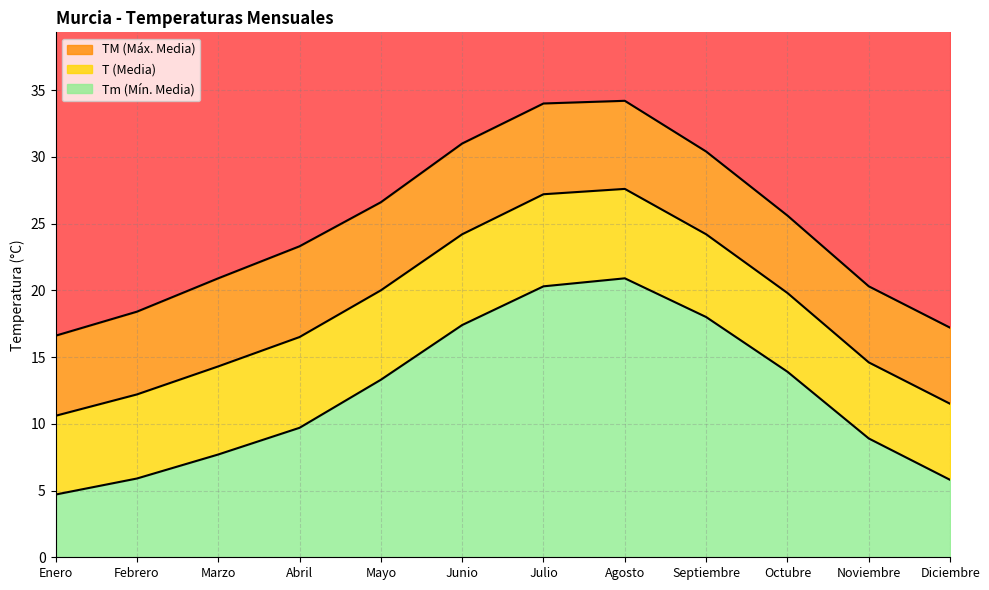

Where does the T series first go above 19?

Mayo